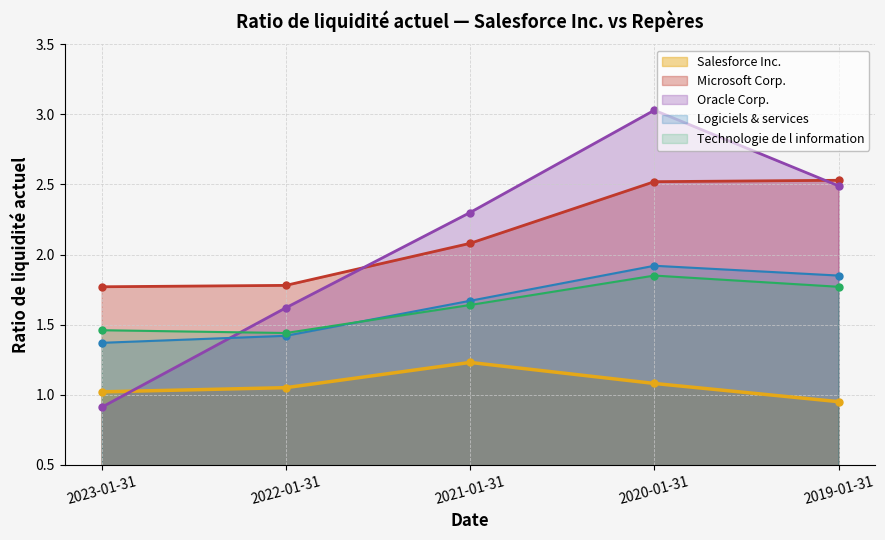

Is it true that Oracle Corp. equals 2.5 at 2019-01-31?

True